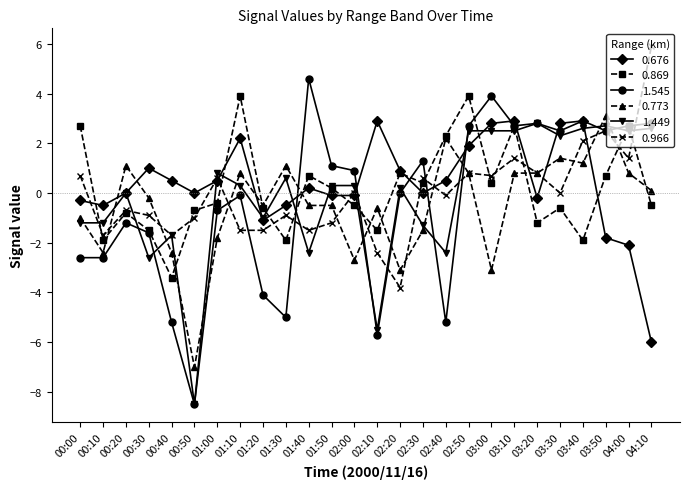

True or false: 0.966 has more than 1 interior local peaks.

True